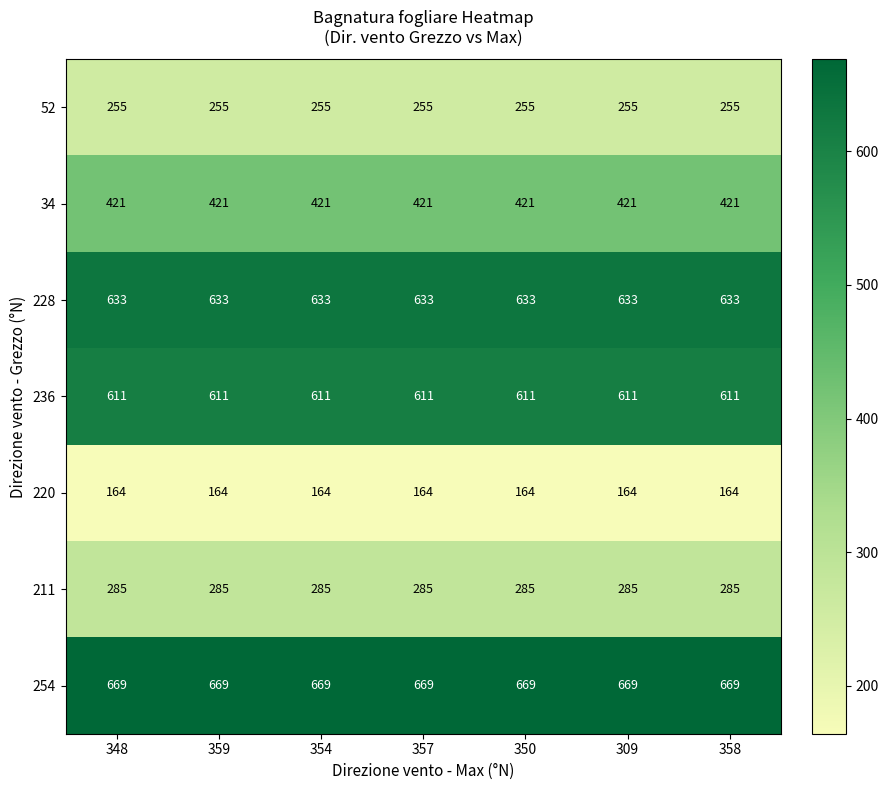

Which series has the largest total across all categories?

254